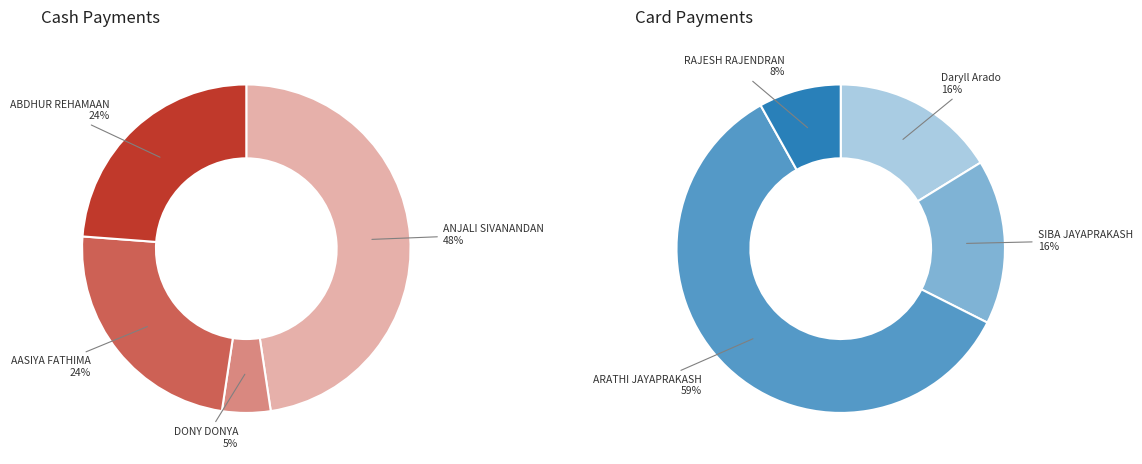

To the nearest percent, what percentage of the pie is ARATHI JAYAPRAKASH?

59%